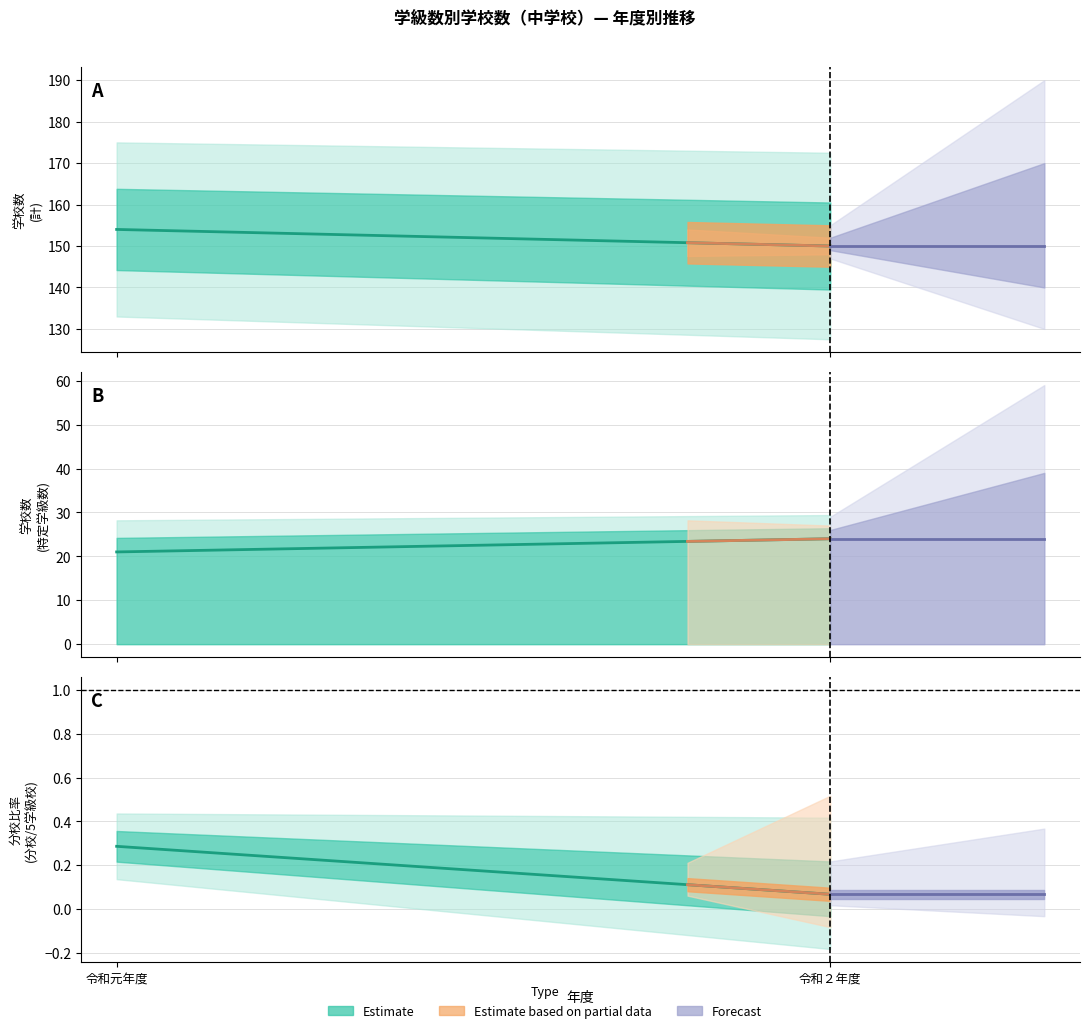

The 9学級 series shows 7 at 令和元年度. True or false?

False